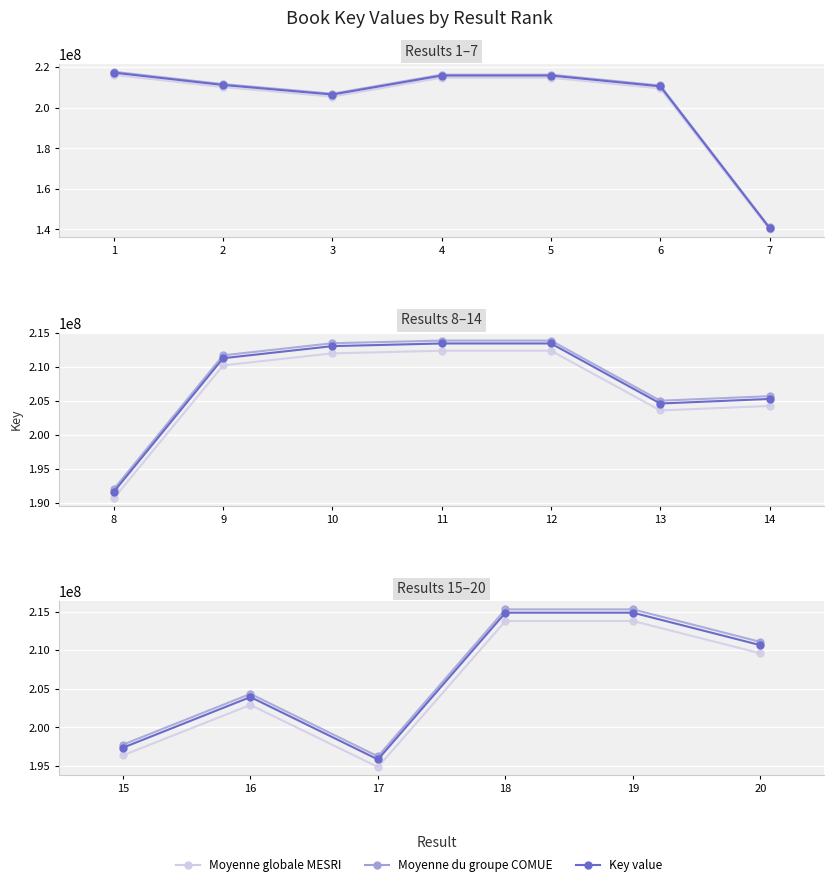

True or false: Key value and Moyenne du groupe COMUE cross at least once.

False